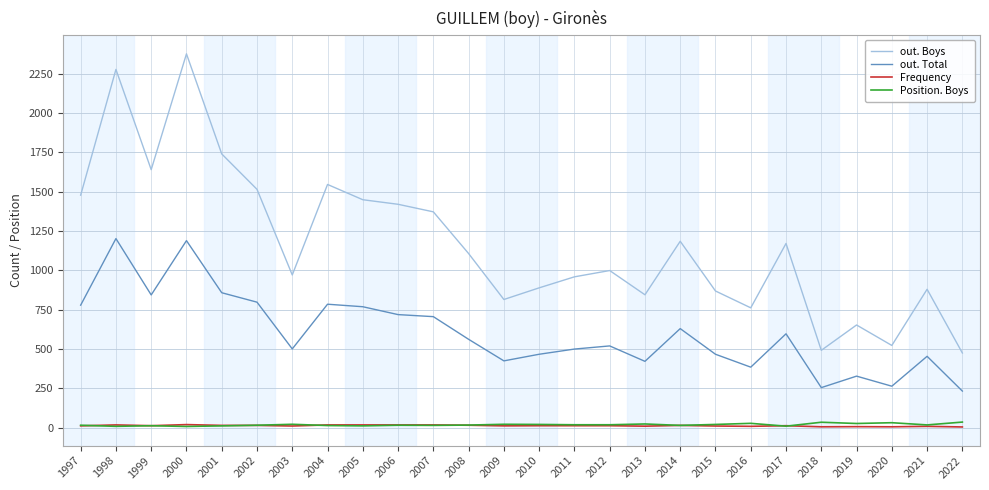

True or false: Position. Boys has a value of 15 at 1997.

True